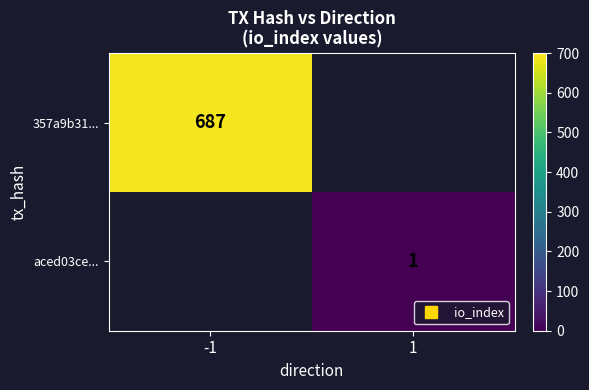

At how many categories does at least one series exceed 665?

1